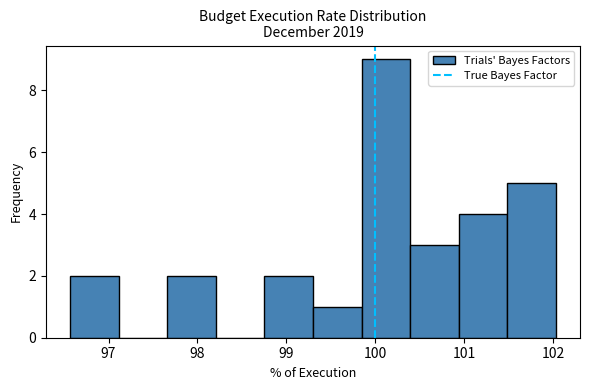

Reading left to right, transcribe this chart: for each bar, give the range it covers on the x-axis and its height. Neither the bar edges nor the heights are printed on the chart, so give them approximately, as read against the axes.

96.6 to 97.1: 2
97.1 to 97.7: 0
97.7 to 98.2: 2
98.2 to 98.8: 0
98.8 to 99.3: 2
99.3 to 99.8: 1
99.8 to 100.4: 9
100.4 to 100.9: 3
100.9 to 101.5: 4
101.5 to 102.0: 5